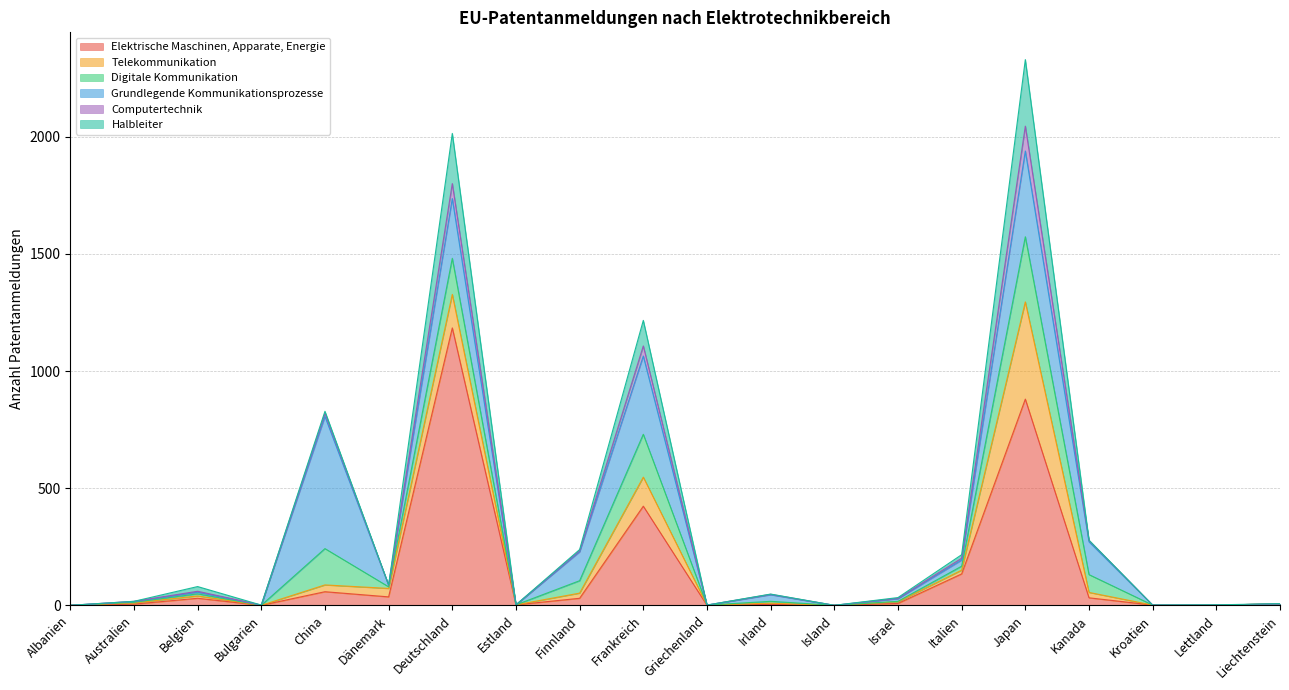

Rank the series at Deutschland from highest to lowest value.

Elektrische Maschinen, Apparate, Energie, Grundlegende Kommunikationsprozesse, Halbleiter, Digitale Kommunikation, Telekommunikation, Computertechnik